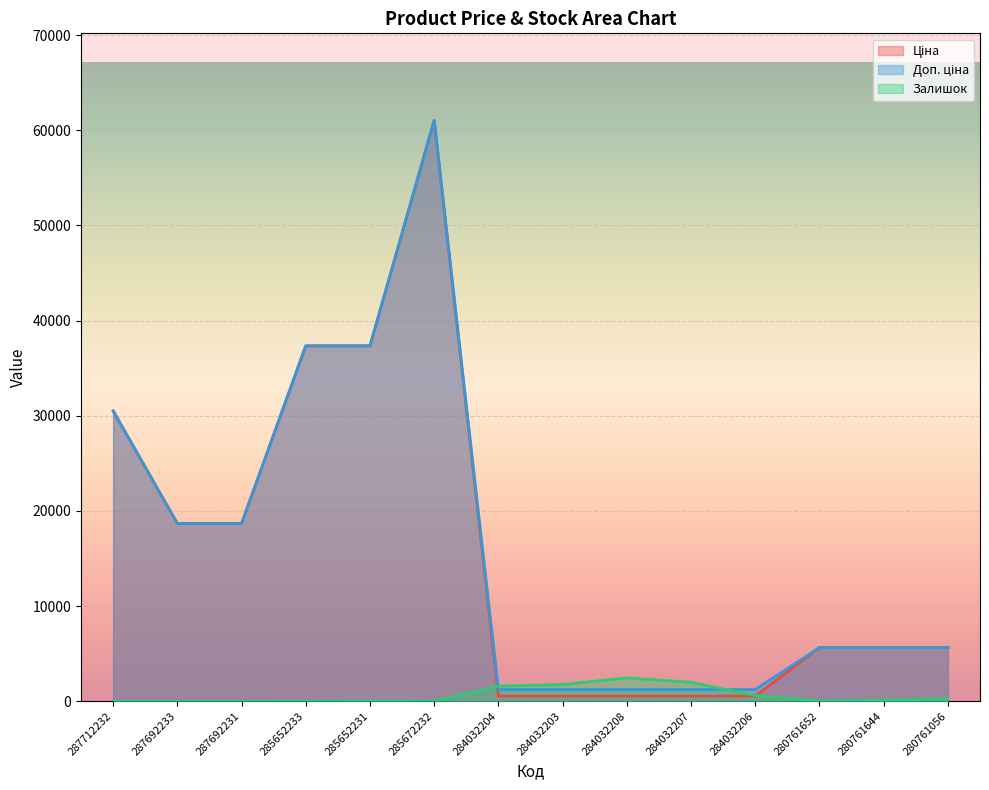

True or false: Доп. ціна has a value of 1227.2 at 284032203.

True